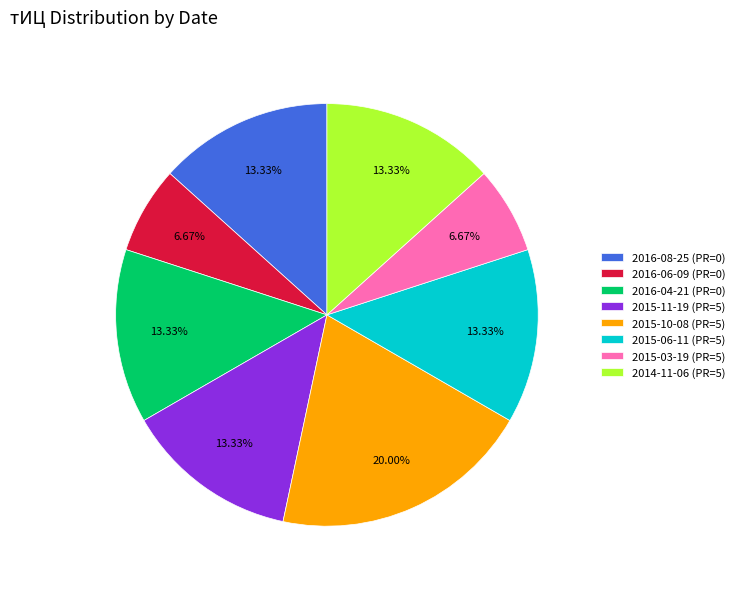

Approximately how many times larger is the value at 2014-11-06 (PR=5) compared to 2015-06-11 (PR=5)?

1.0